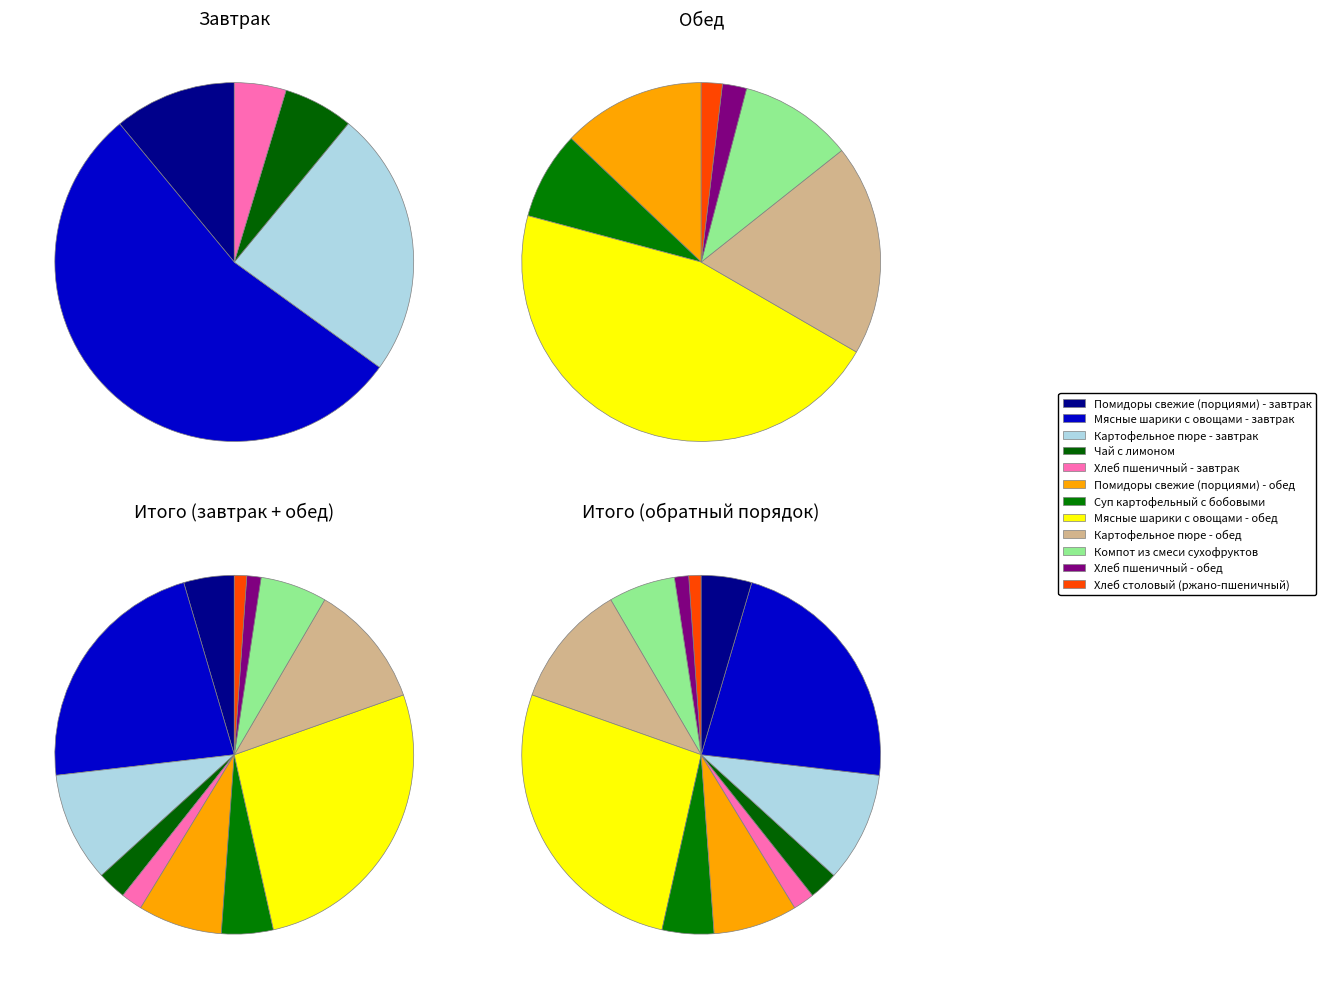

What percentage is NOT represented by Картофельное пюре - обед?

88.8%